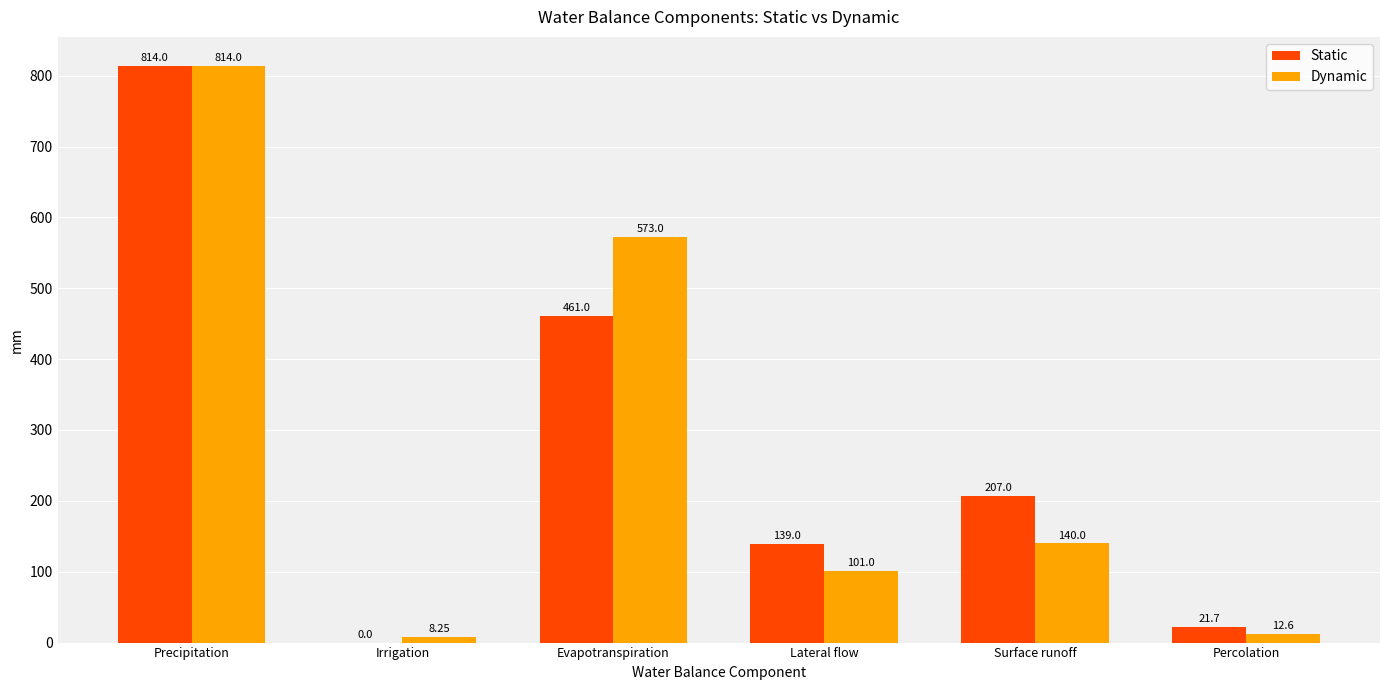

At which category is the sum across all series the highest?

Precipitation